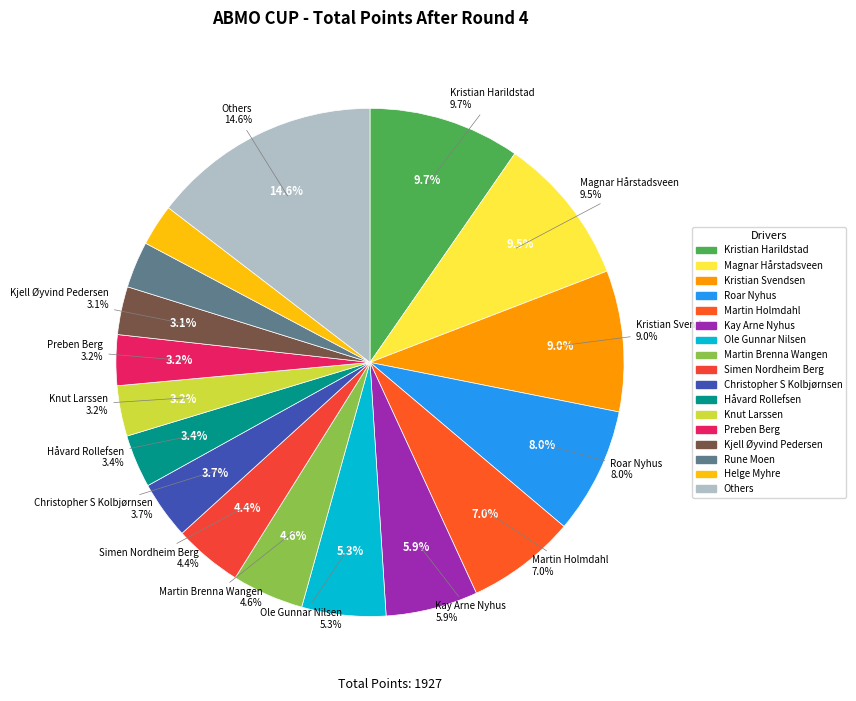

The Stian Dagestad slice represents 6% of the pie. True or false?

False